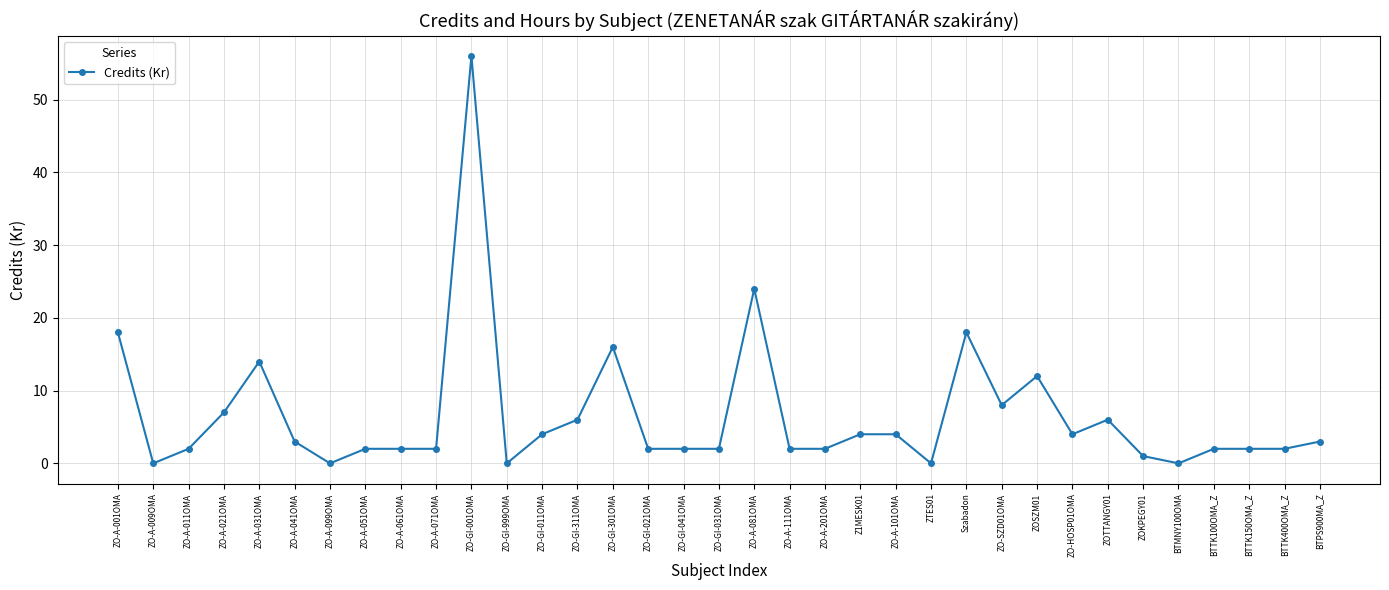

What is the change in value from ZO-GI-999OMA to ZO-GI-301OMA?

+16